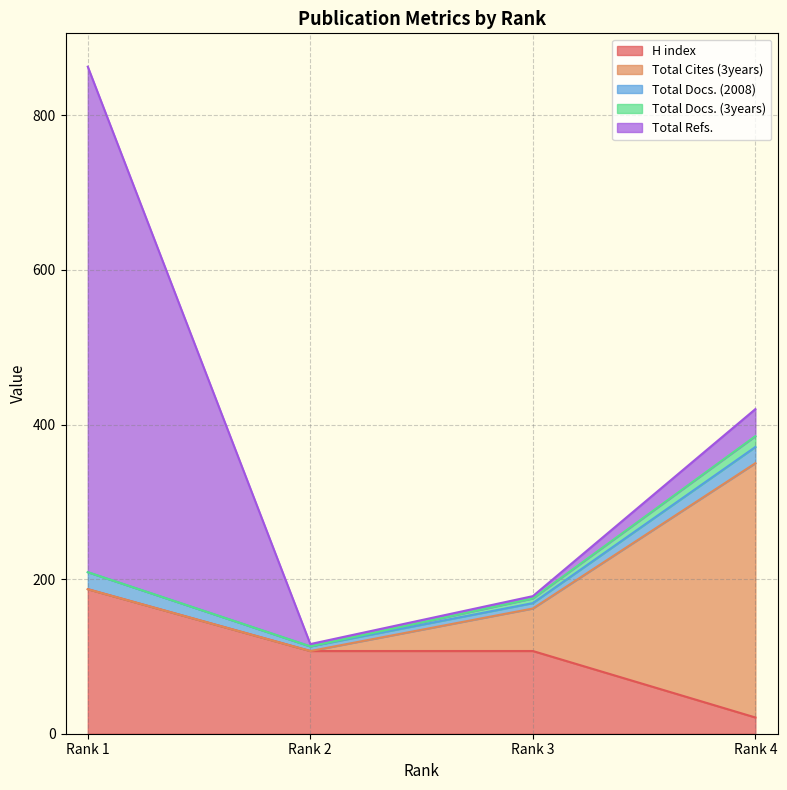

What is the value of the H index point at the 1st from the left?

187